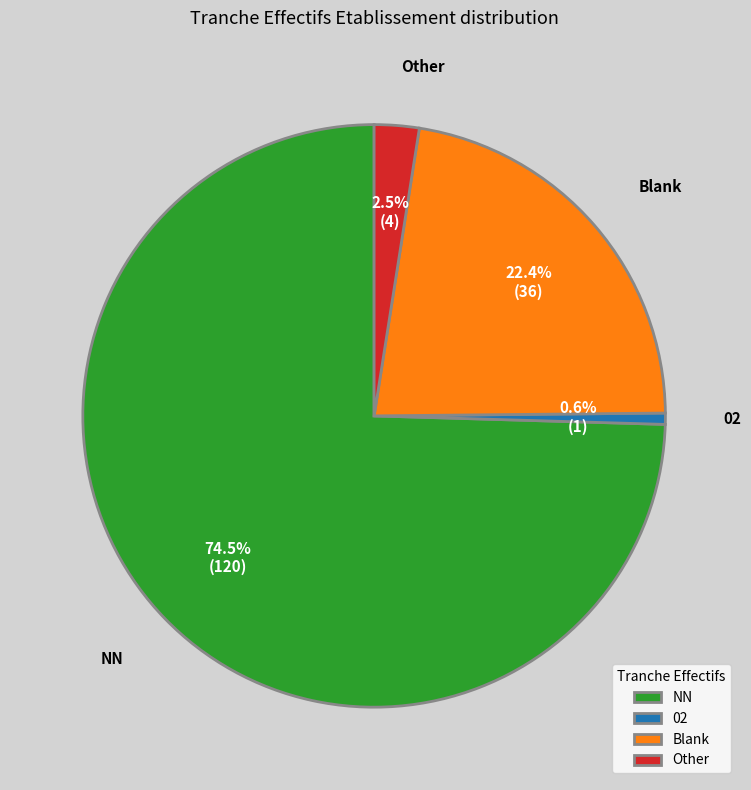

Between 02 and Other, which is larger?

Other